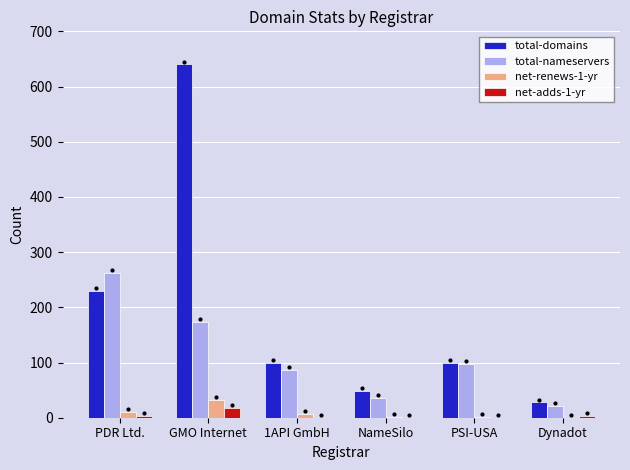

True or false: net-renews-1-yr has a value of 0 at Dynadot.

True